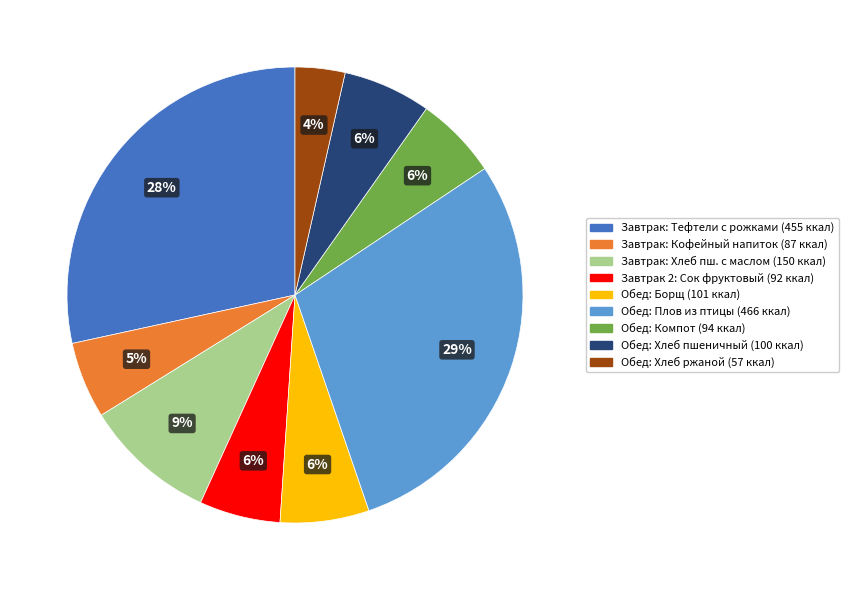

To the nearest percent, what is the average slice percentage?

11%